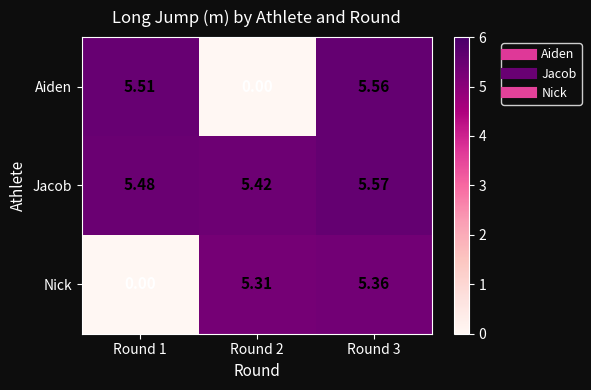

Which series changed the most between Round 2 and Round 3?

Aiden